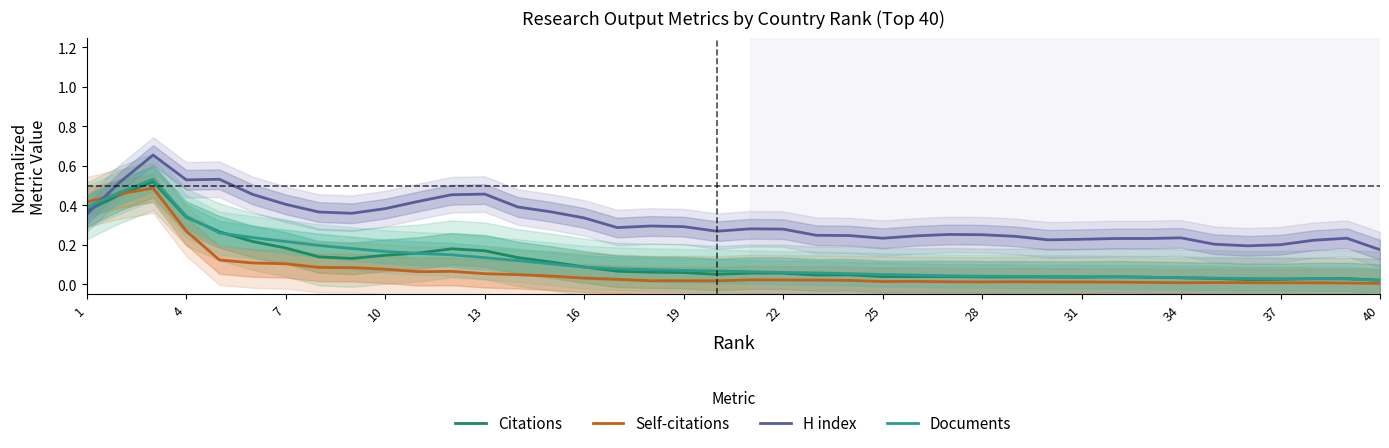

True or false: Self-citations and H index intersect in this chart.

True